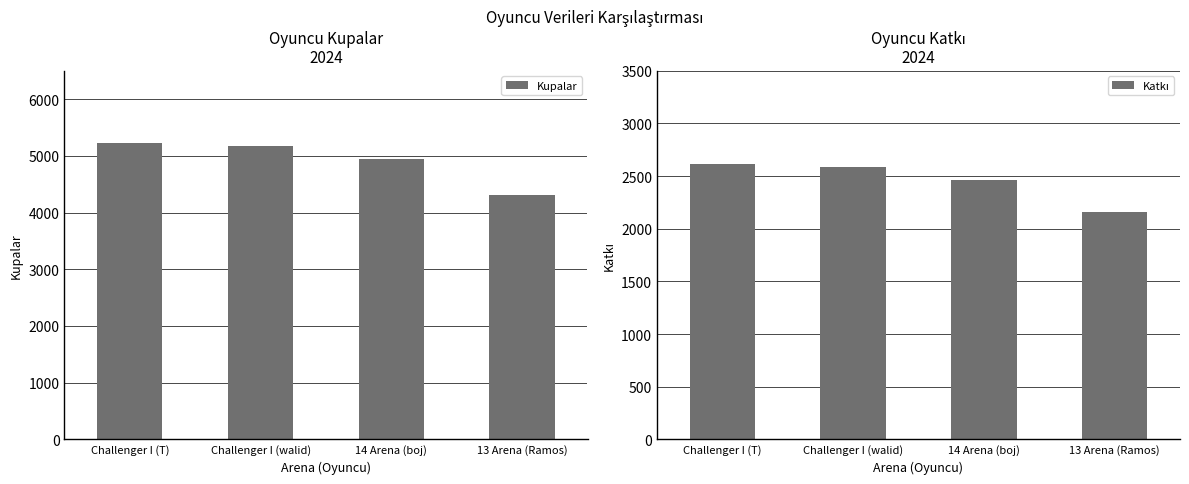

Rank the series by their maximum value, from highest to lowest.

Kupalar, Katkı